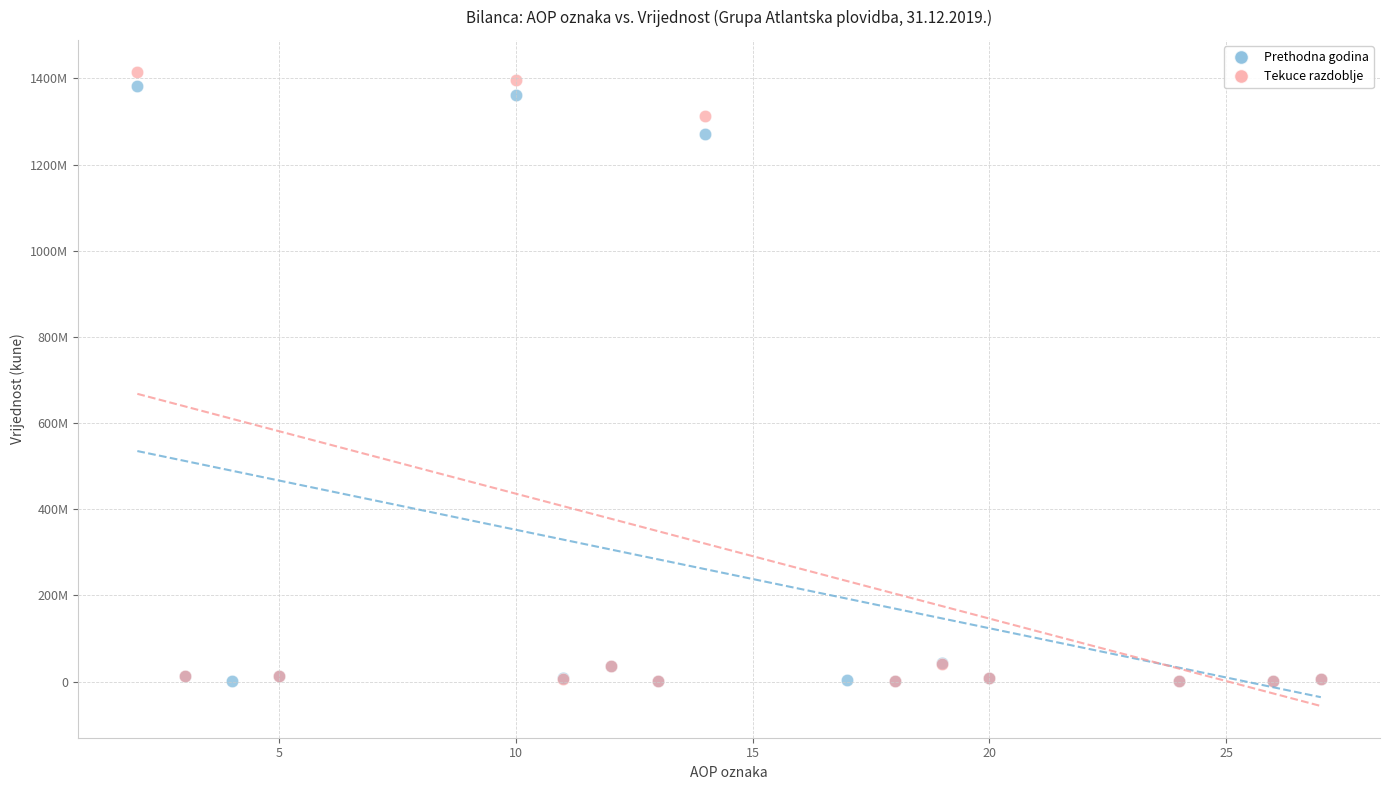

What are all the series names shown in the legend?

Prethodna godina, Tekuce razdoblje